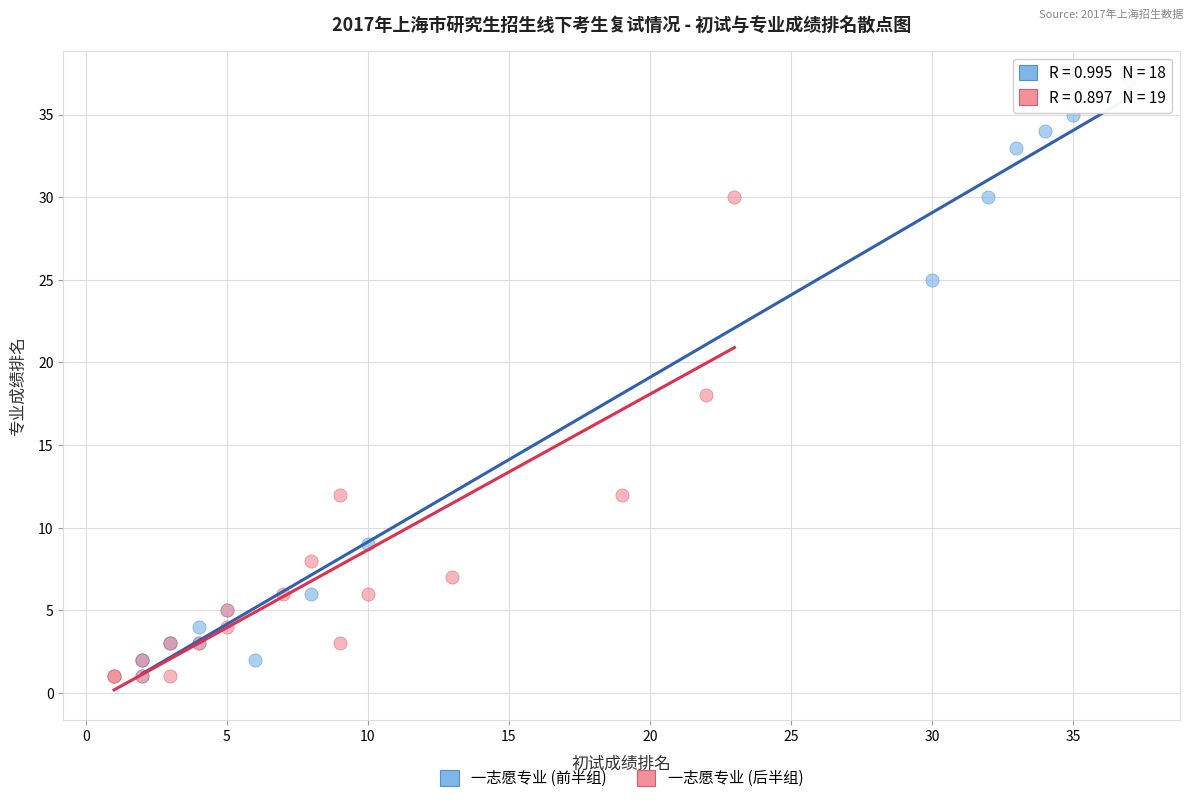

Which series has the widest spread of Y values?

一志愿专业 (前半组)